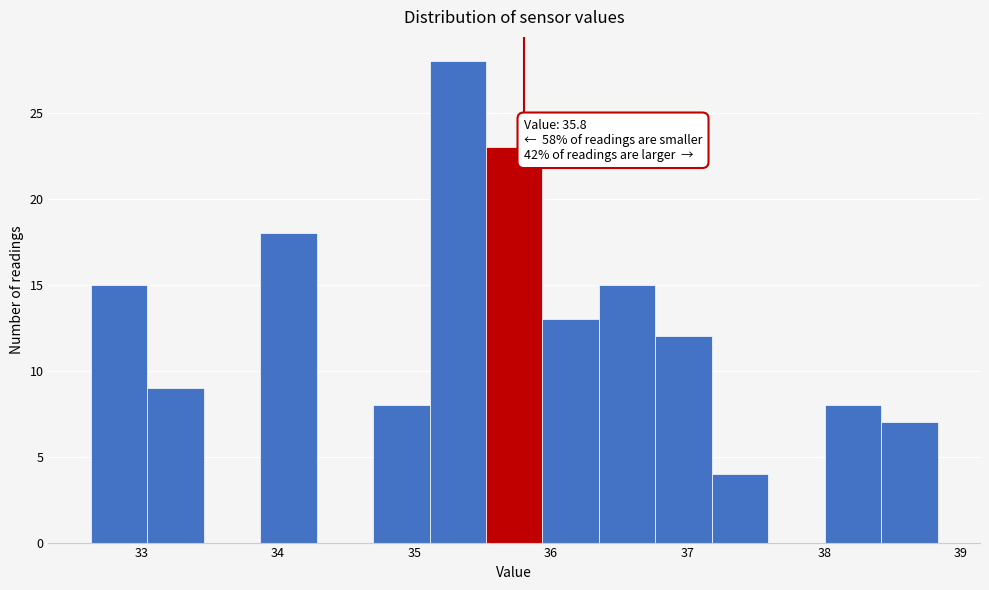

Over which range of the x-axis is the bar tallest?

35.1 to 35.5